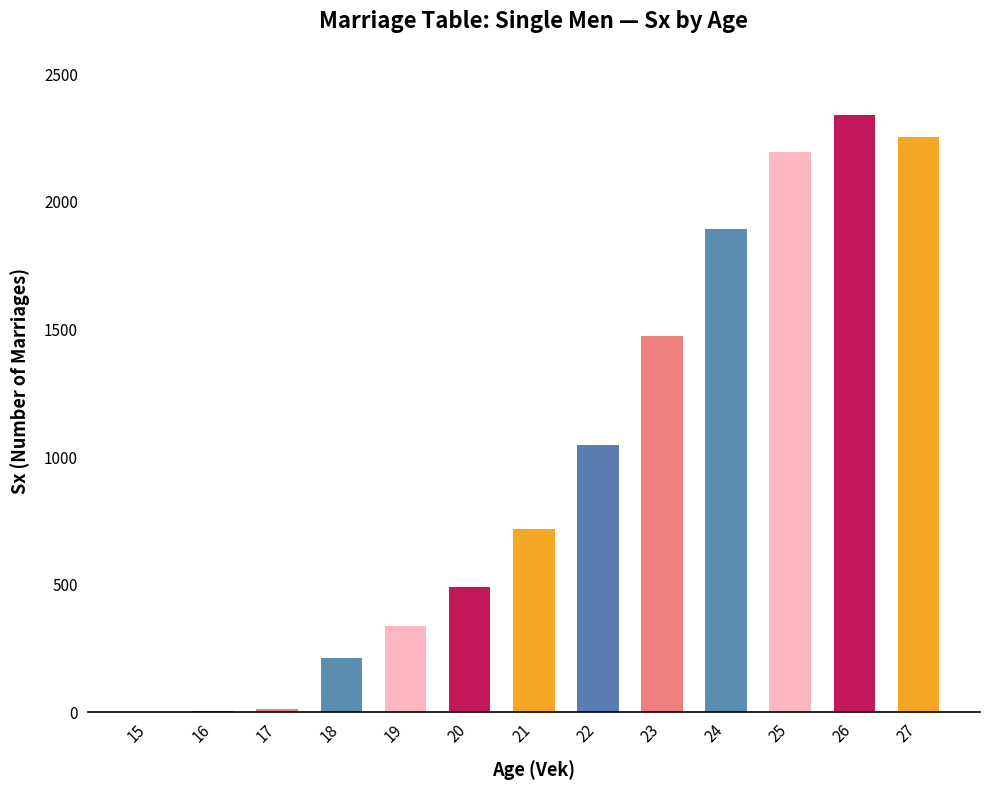

What is the difference between the values at 23 and 19?

1136